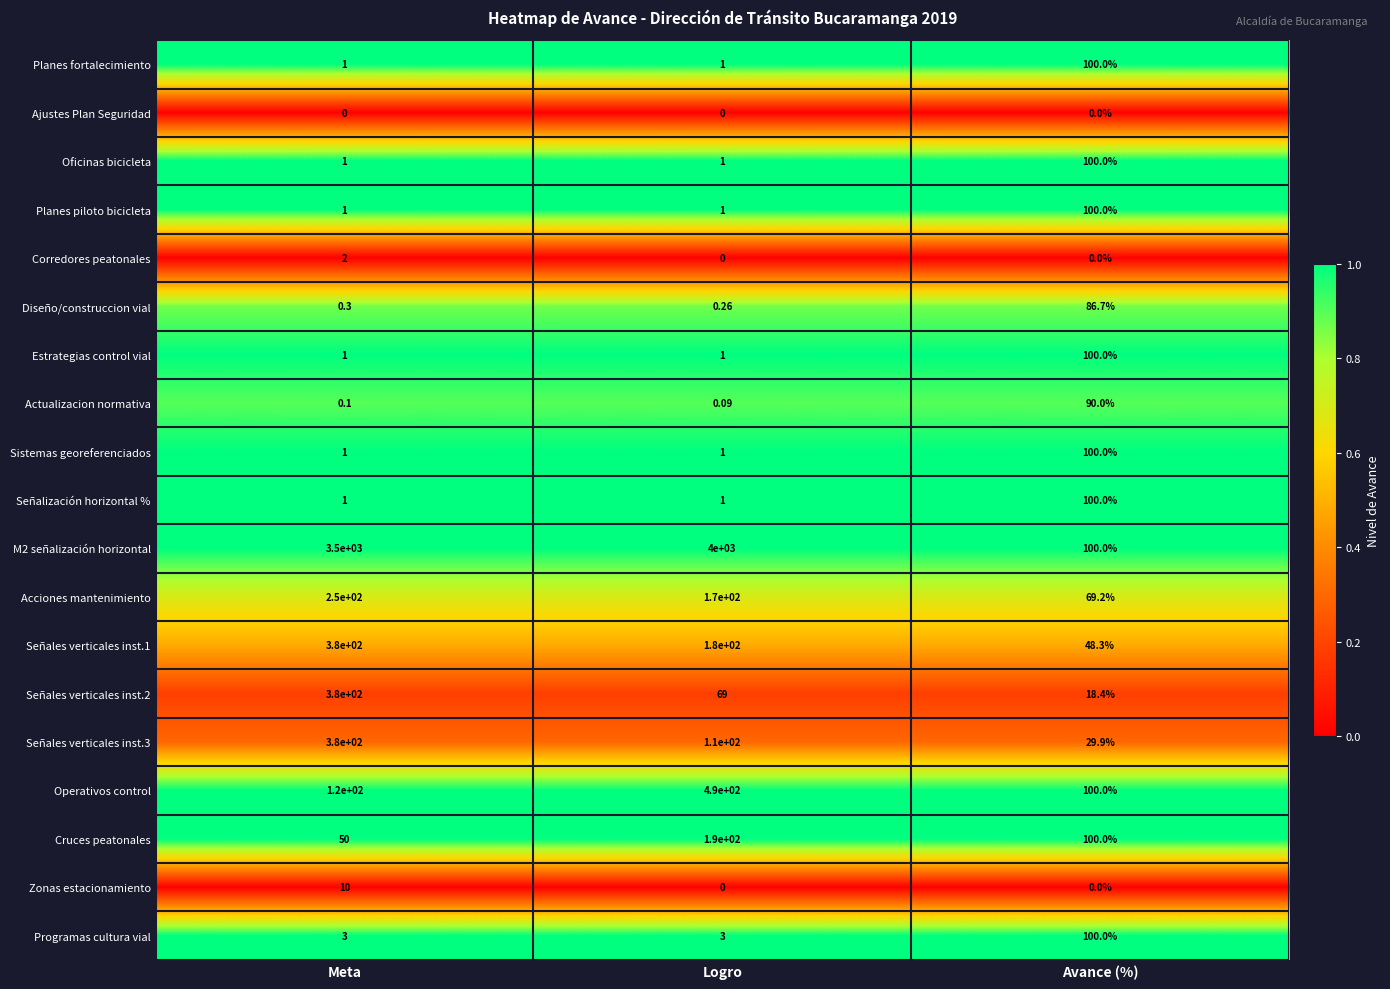

At which label is Señales verticales inst.2 closest to 199?

Logro